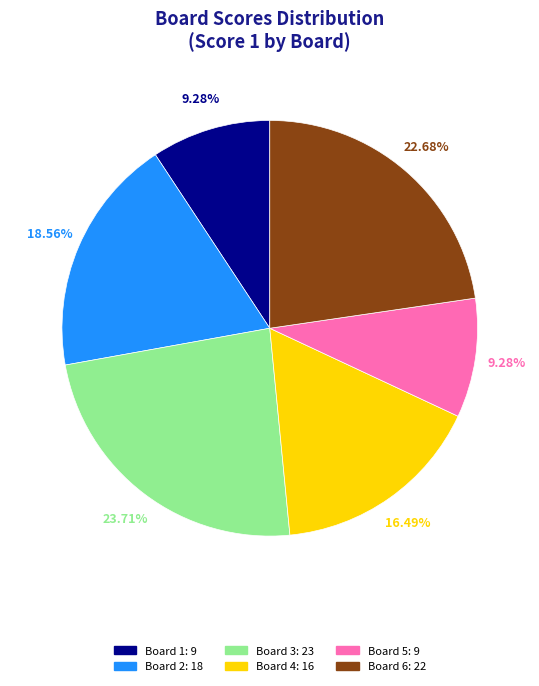

Does any single category account for the majority?

No